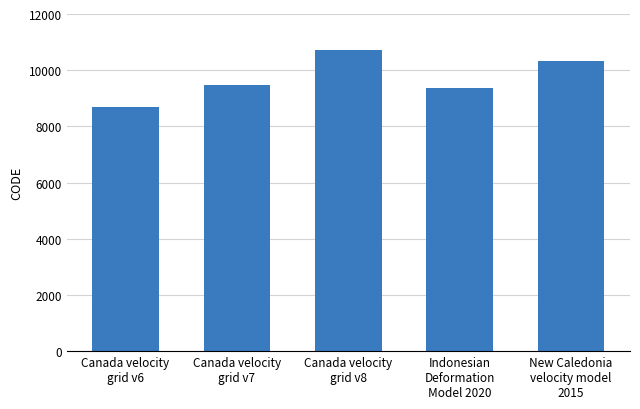

What is the difference between the maximum and minimum values?

2031